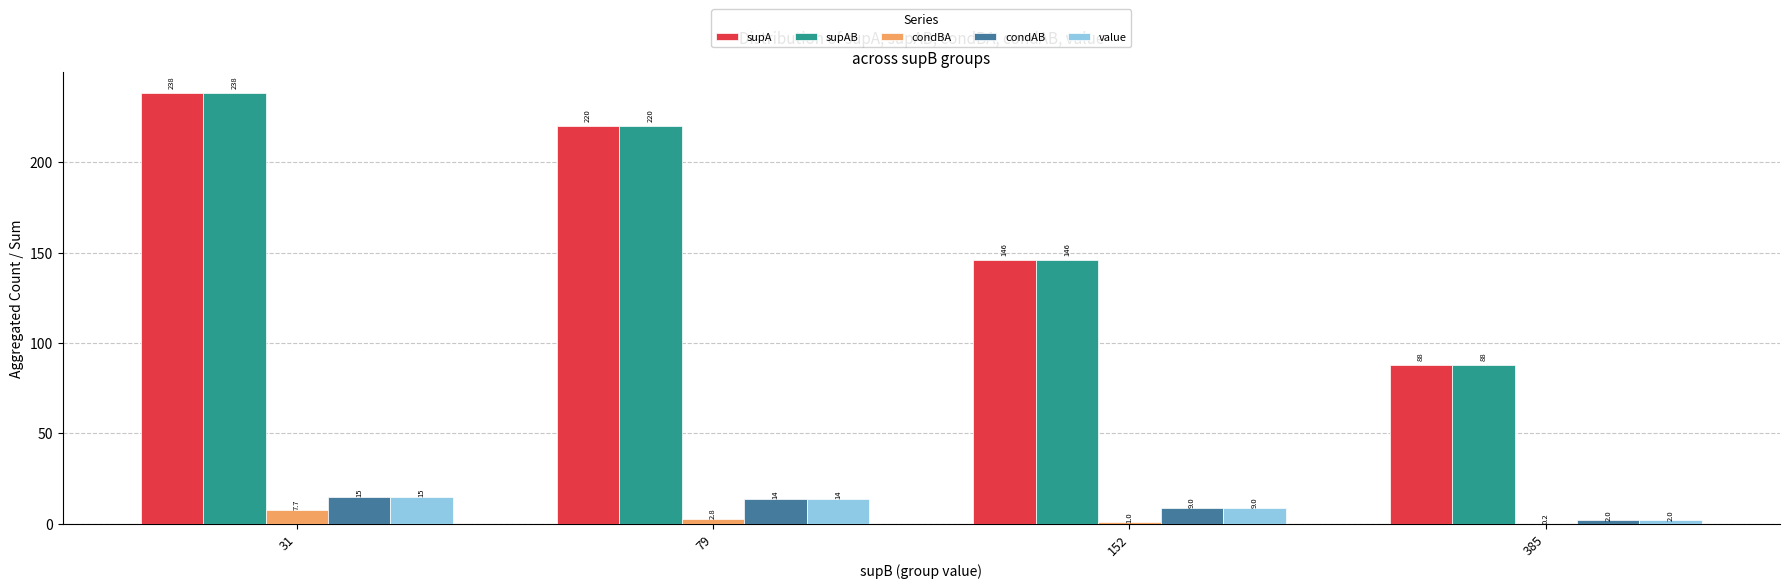

Is the value of supA at 385 greater than the value of condAB at 79?

Yes